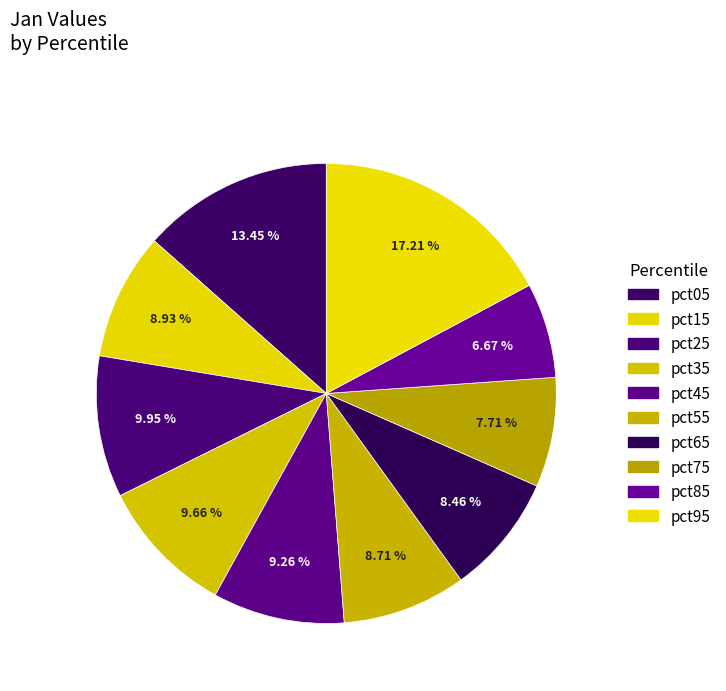

The pct45 slice represents 9% of the pie. True or false?

True